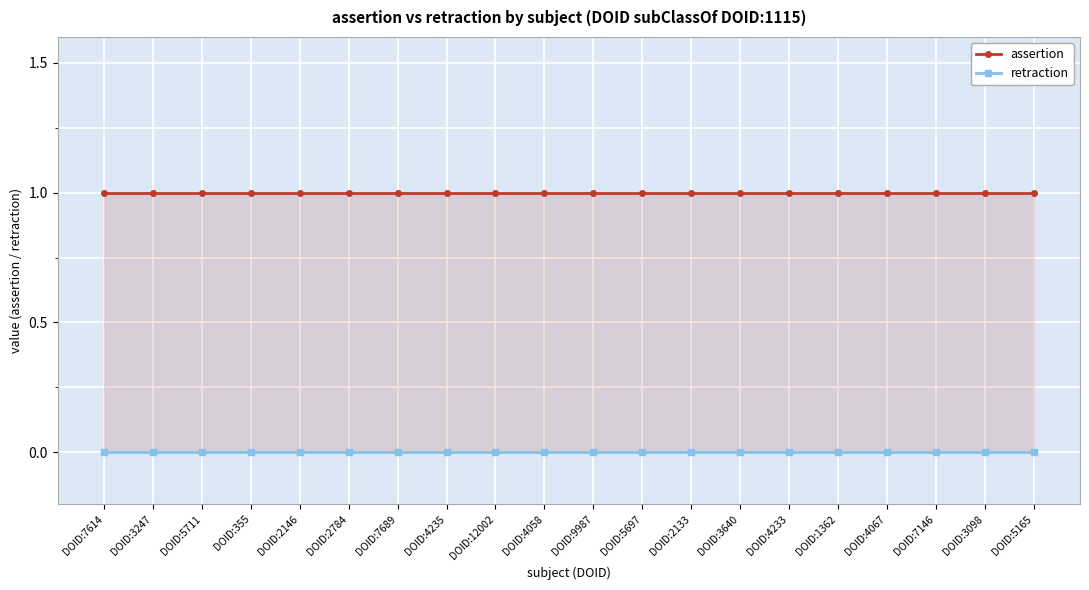

What are all the series names shown in the legend?

assertion, retraction